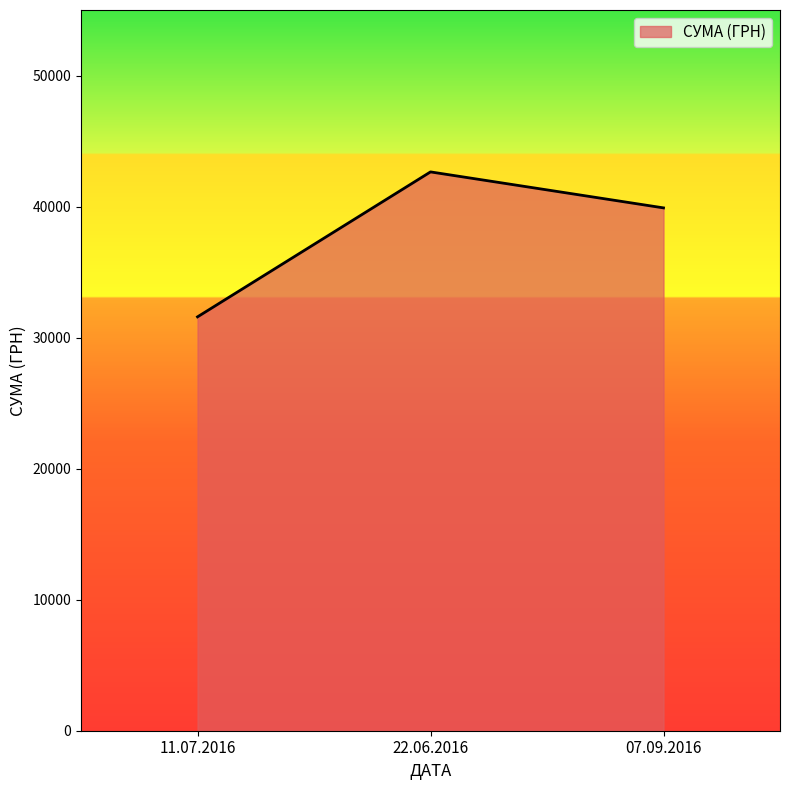

Reading left to right, what are all the values shown in this chart?

31583	42645	39899